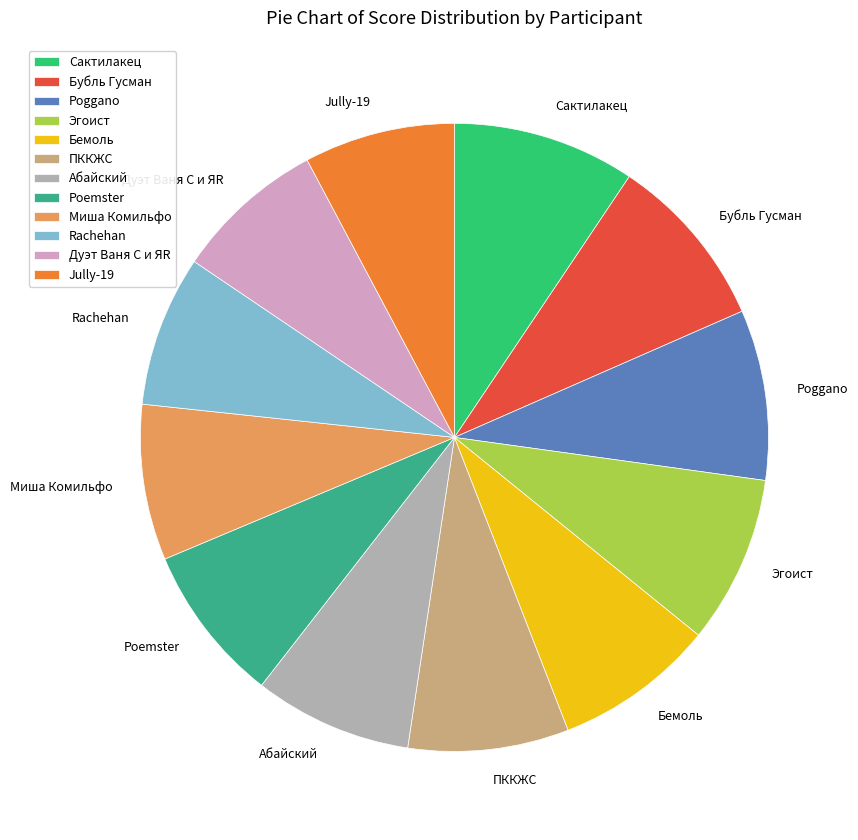

Does Абайский represent more than half of the total?

No